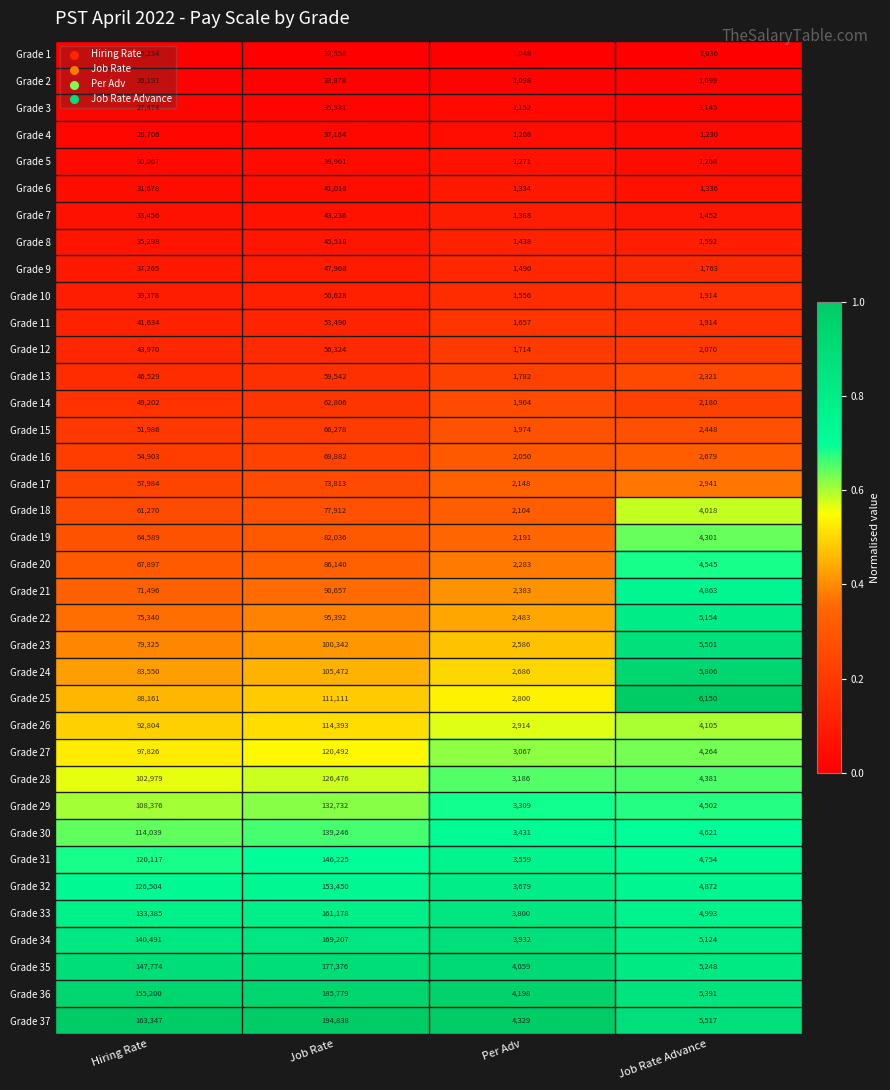

What is the maximum value shown in the chart?

194838